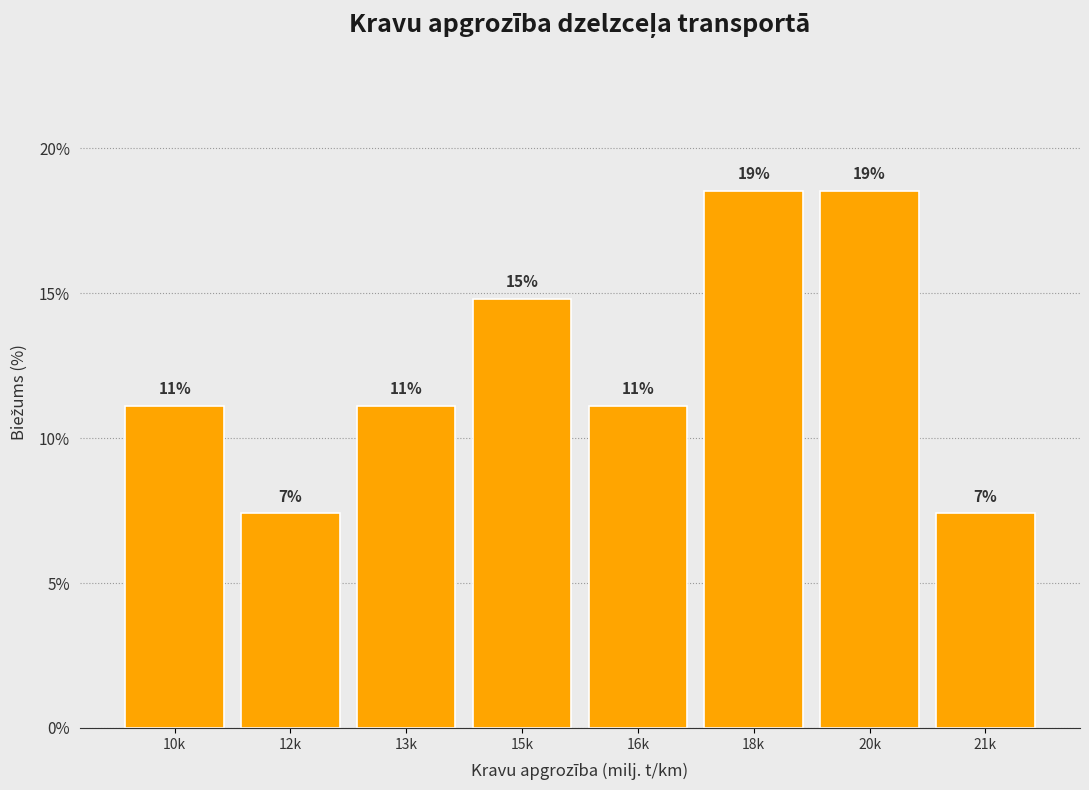

Are the bars horizontal?

No